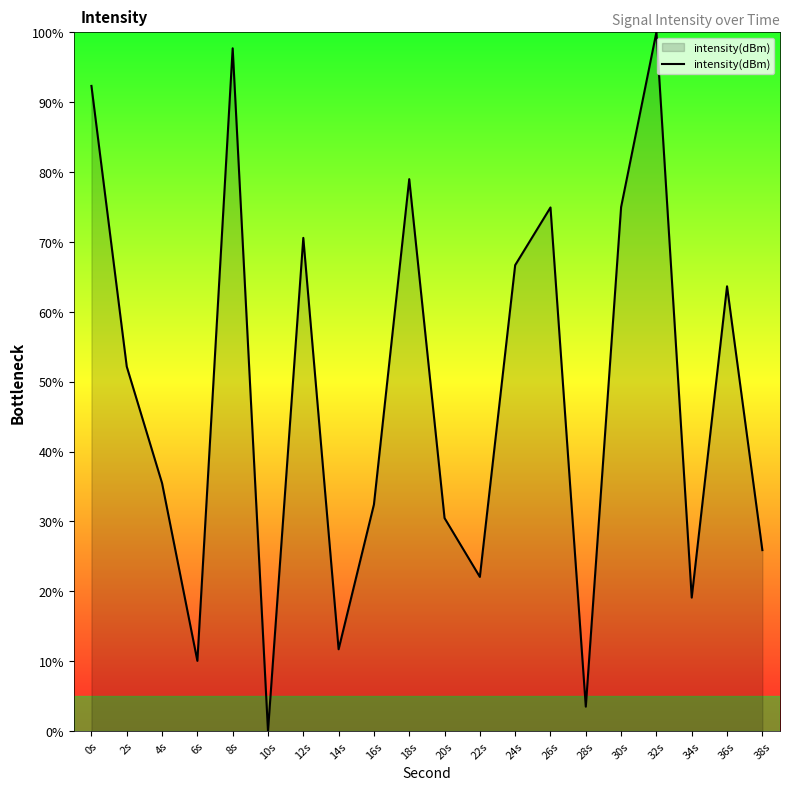

What position from the left is 16s?

9